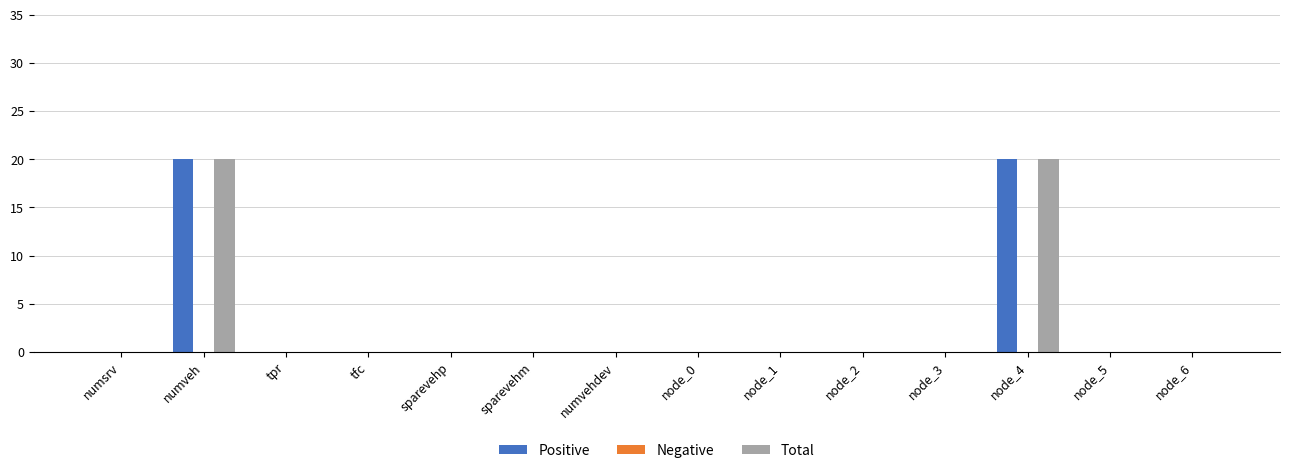

What is the sum of all Positive values?

40